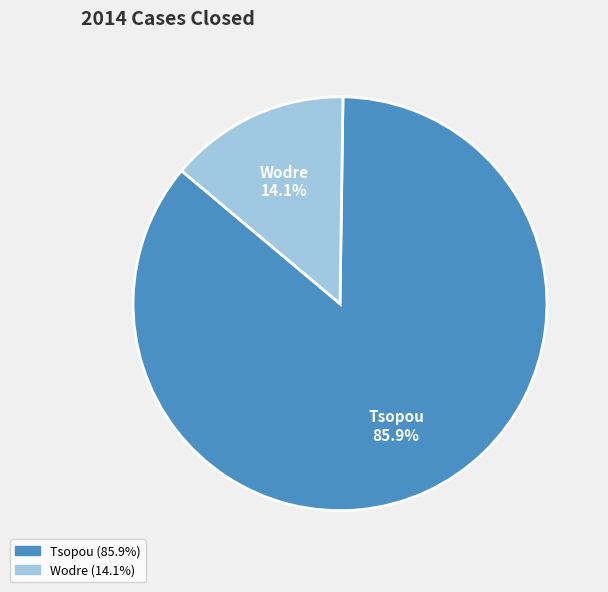

Between Tsopou and Wodre, which is larger?

Tsopou